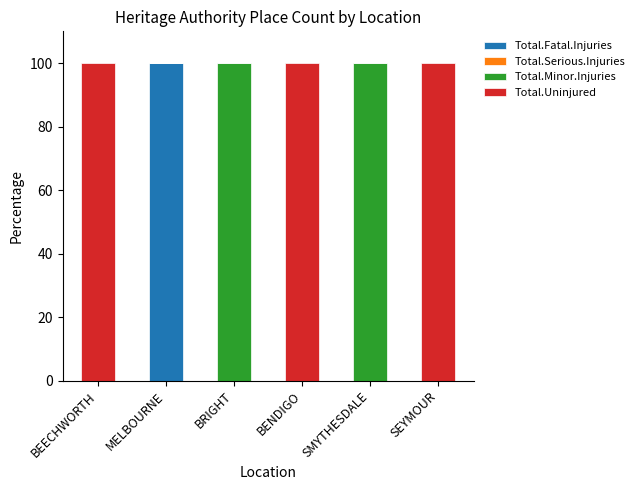

The Total.Fatal.Injuries series shows -30 at BENDIGO. True or false?

False